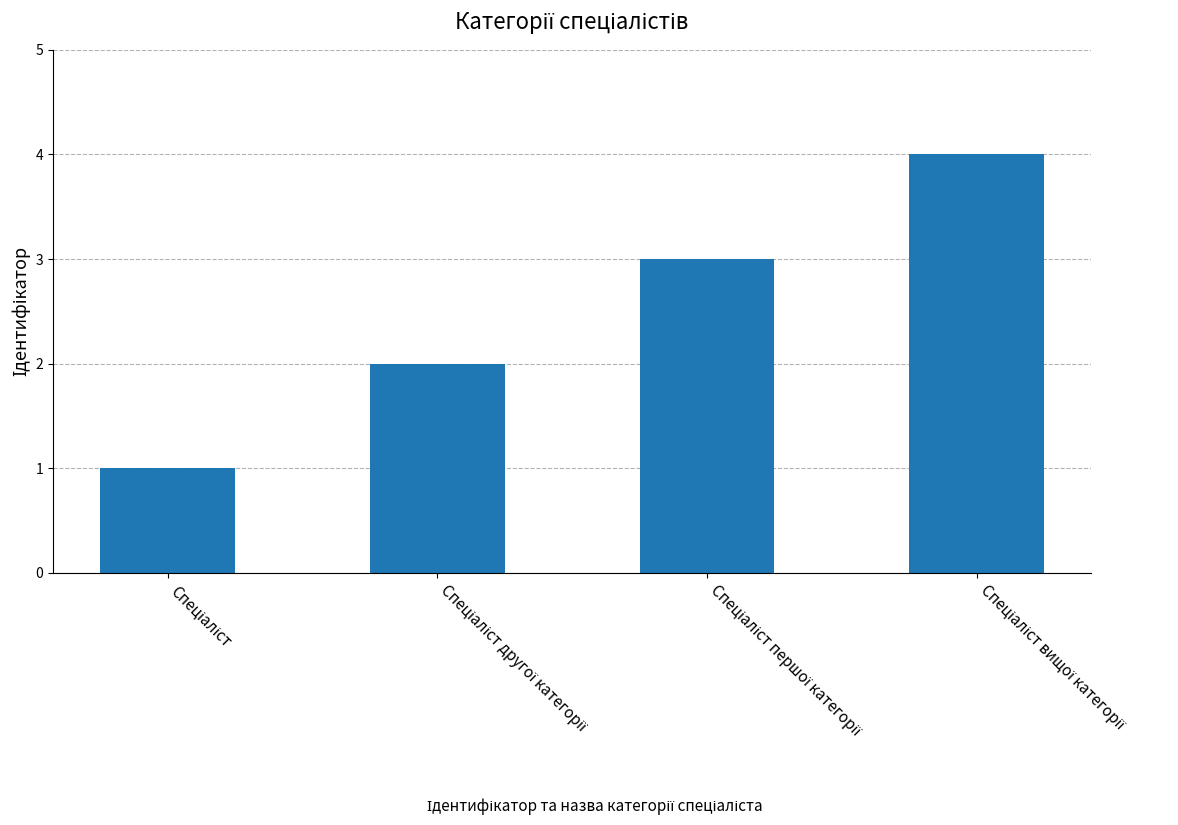

What is the sum of all values?

10